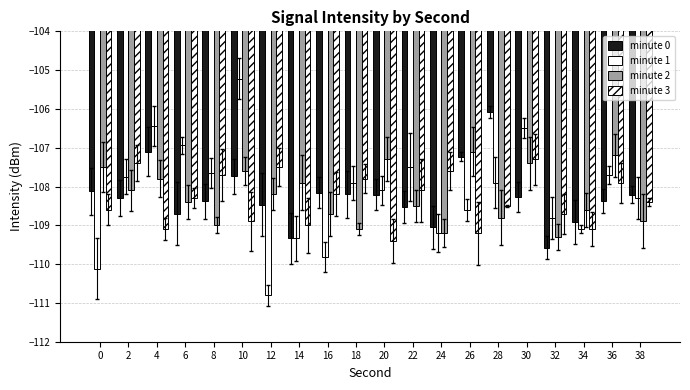

How many bars are there in total?

80